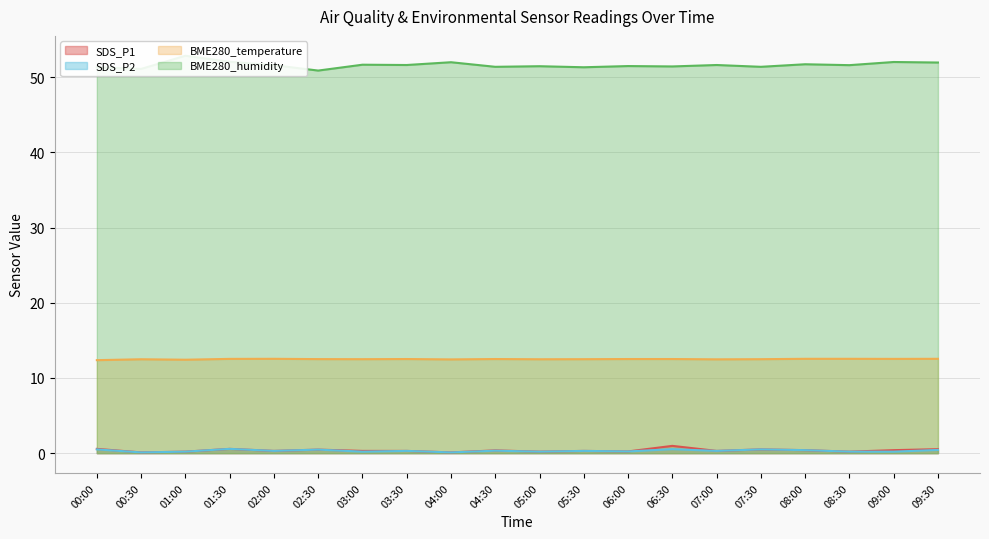

What is the lowest value of the BME280_humidity series?

50.9